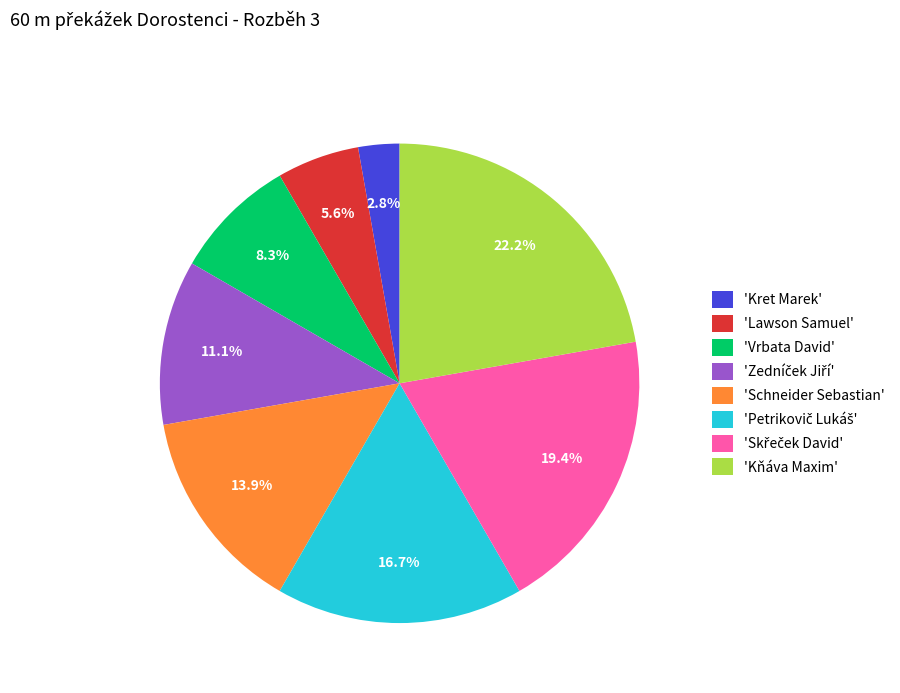

How many segments does this pie chart have?

8